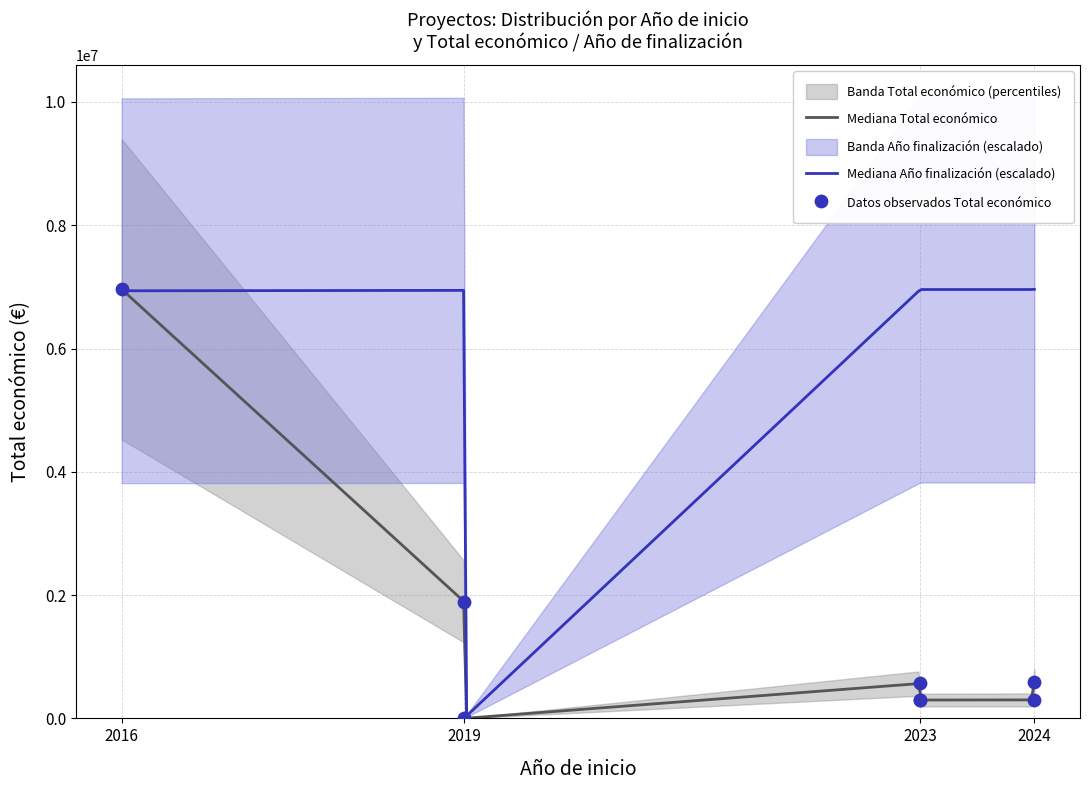

Between 2019 and 2016, which is larger?

2016